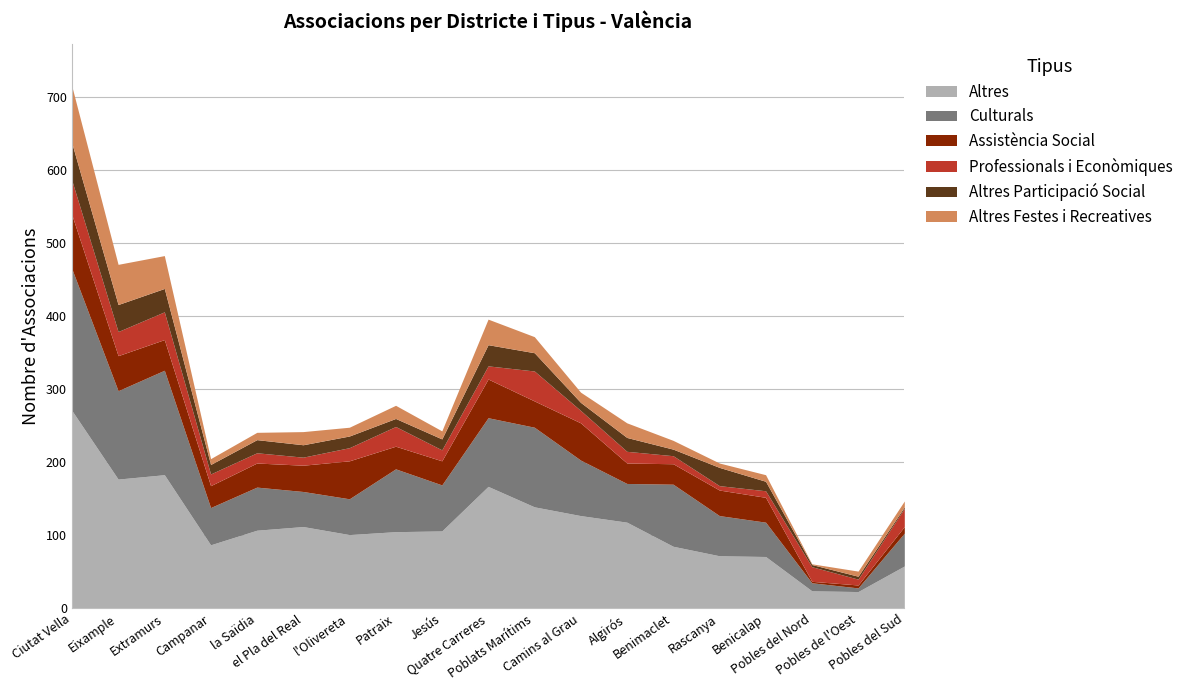

List the series in order of their peak value, lowest first.

Professionals i Econòmiques, Altres Participació Social, Assistència Social, Altres Festes i Recreatives, Culturals, Altres